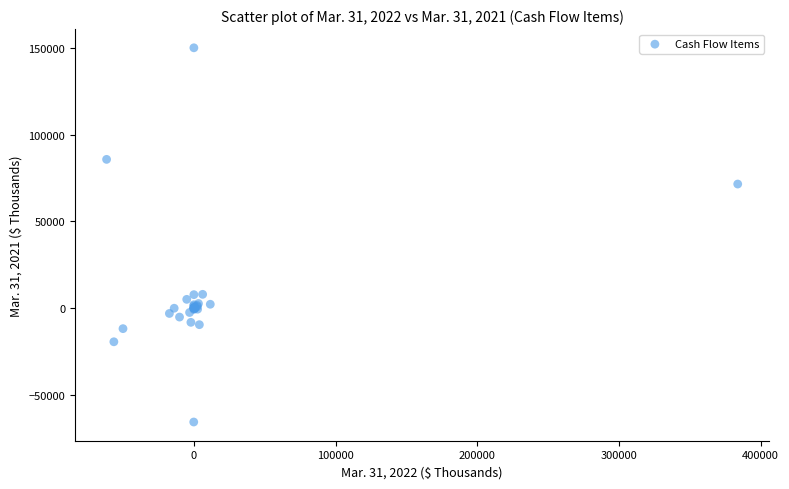

What Y value in the scatter plot is closest to 42234?

71528